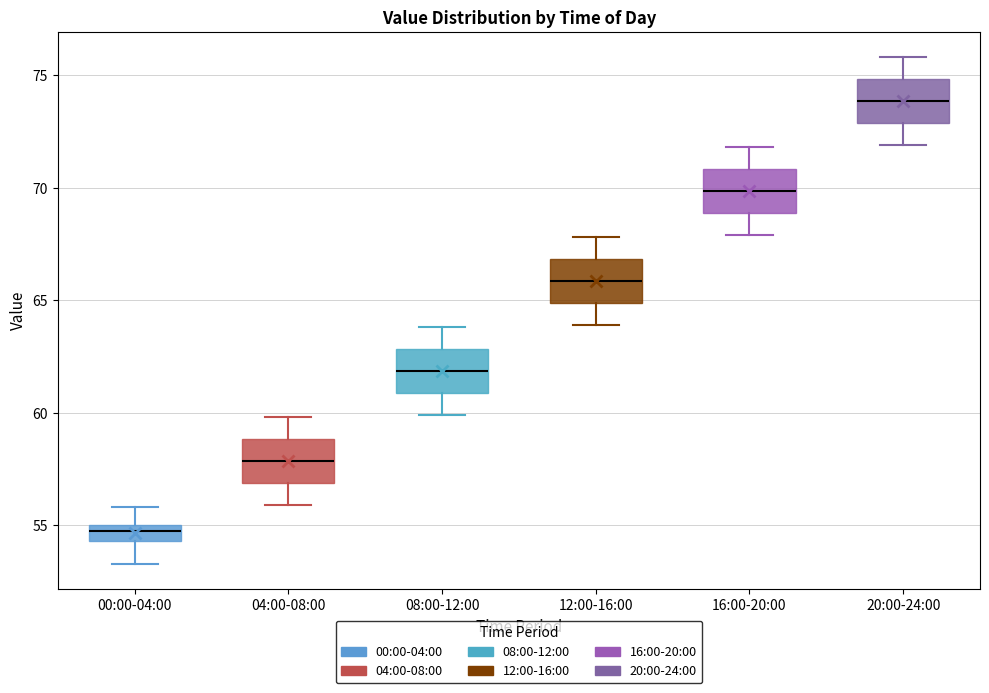

Where is the upper edge of the box for 16:00-20:00 on the y-axis? The values are not printed on the chart, so give them approximately, as read against the axis.

71.0